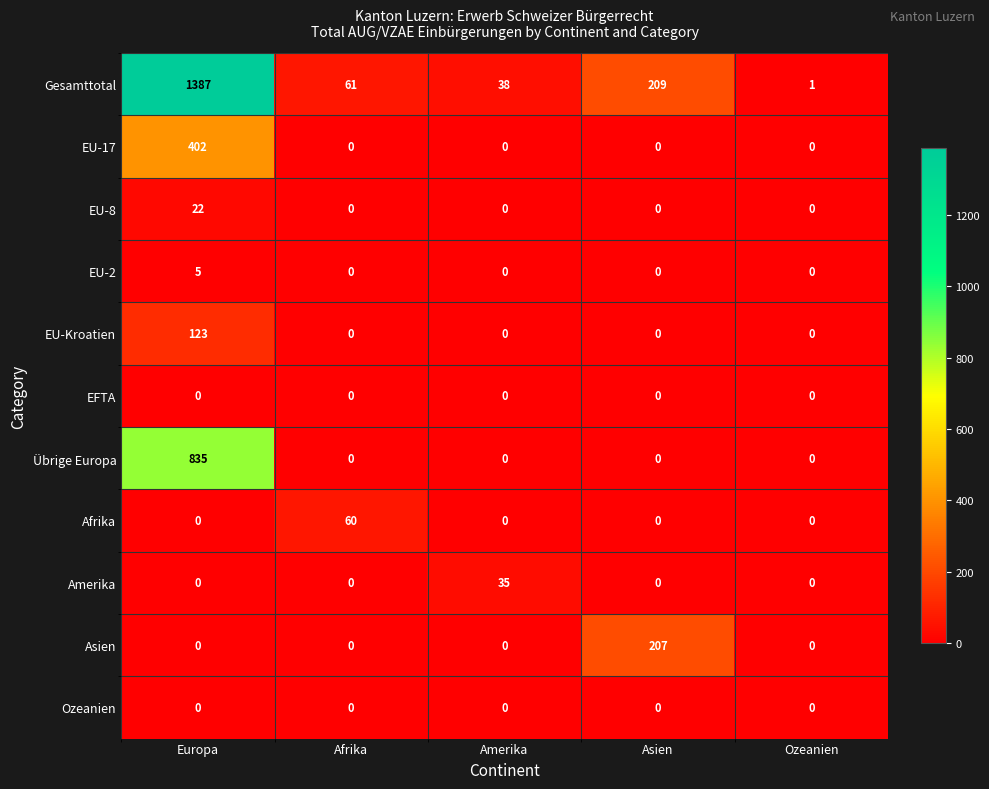

At which label does Gesamttotal first exceed 61?

Europa